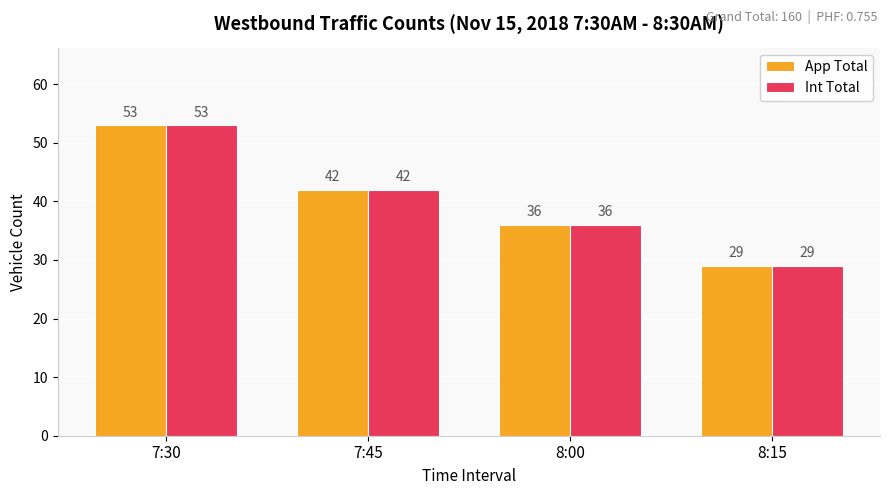

At how many categories does at least one series exceed 30?

3